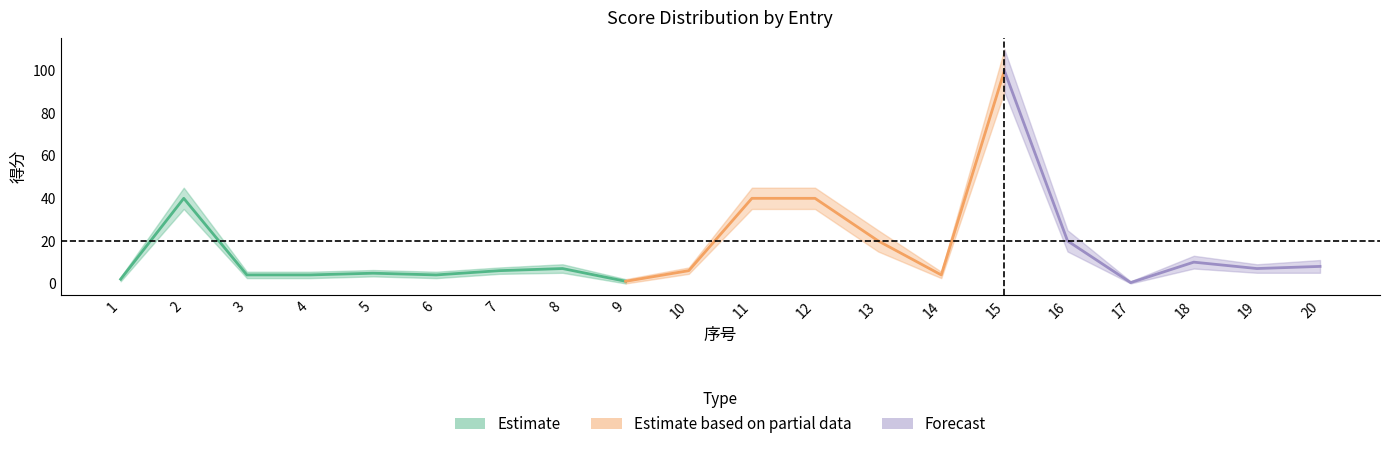

Reading left to right, list all the values displayed in this chart.

得分_center: 1=2.0	2=40.0	3=4.0	4=4.0	5=4.8	6=4.0	7=6.0	8=7.0	9=1.0	10=6.0	11=40.0	12=40.0	13=20.0	14=4.0	15=100.0	16=20.0	17=0.4	18=10.0	19=7.0	20=8.0
得分_upper: 1=3.0	2=45.0	3=5.5	4=5.5	5=6.3	6=5.5	7=7.5	8=9.0	9=2.0	10=7.5	11=45.0	12=45.0	13=25.0	14=5.5	15=110.0	16=25.0	17=1.0	18=13.0	19=9.0	20=11.0
得分_lower: 1=1.0	2=35.0	3=2.5	4=2.5	5=3.3	6=2.5	7=4.5	8=5.0	9=0.0	10=4.5	11=35.0	12=35.0	13=15.0	14=2.5	15=90.0	16=15.0	17=0.0	18=7.0	19=5.0	20=5.0